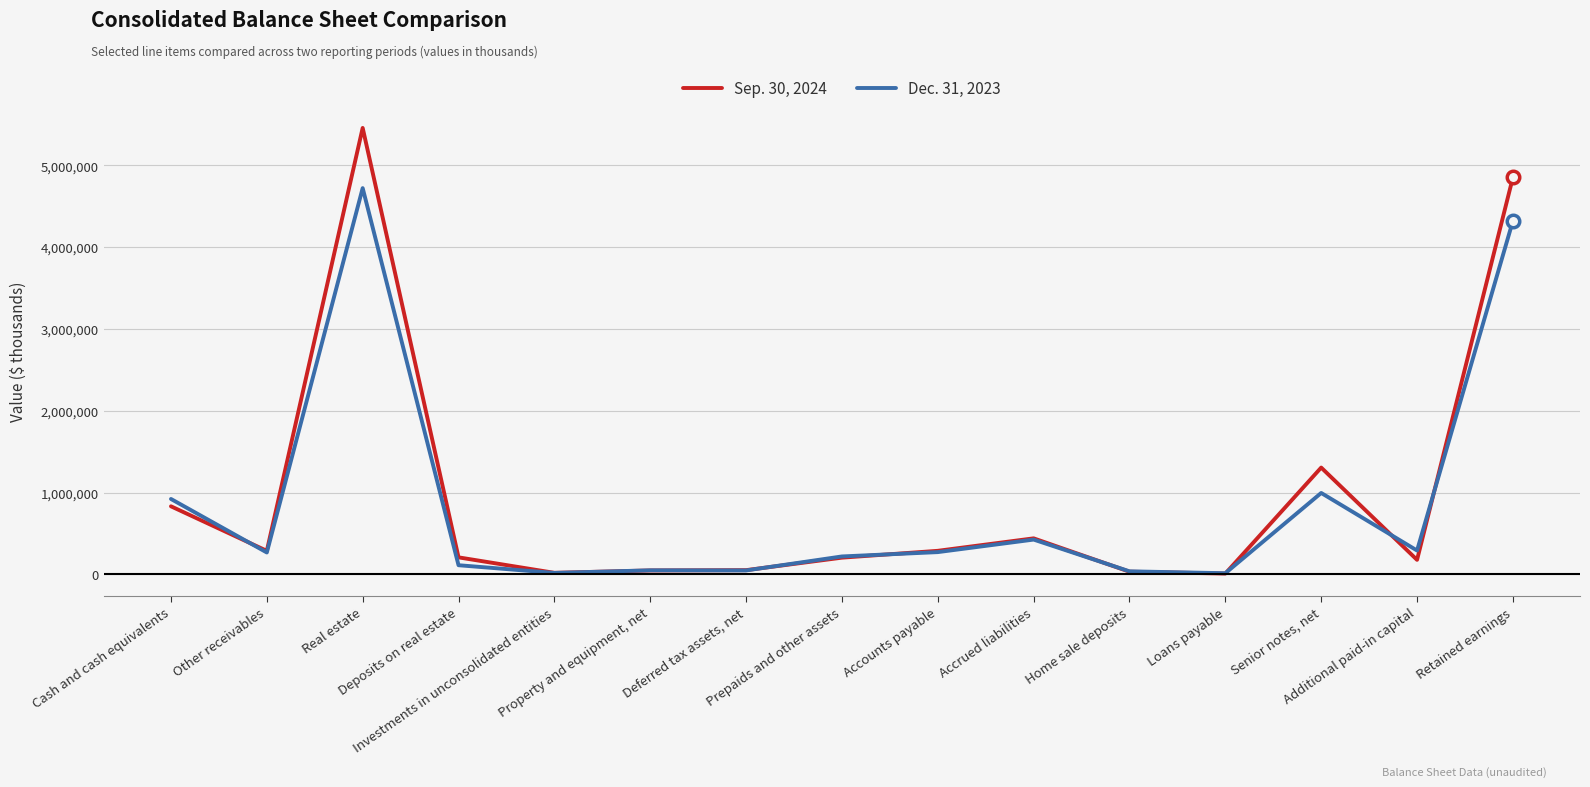

After their last crossing, which series has the higher values: Dec. 31, 2023 or Sep. 30, 2024?

Sep. 30, 2024